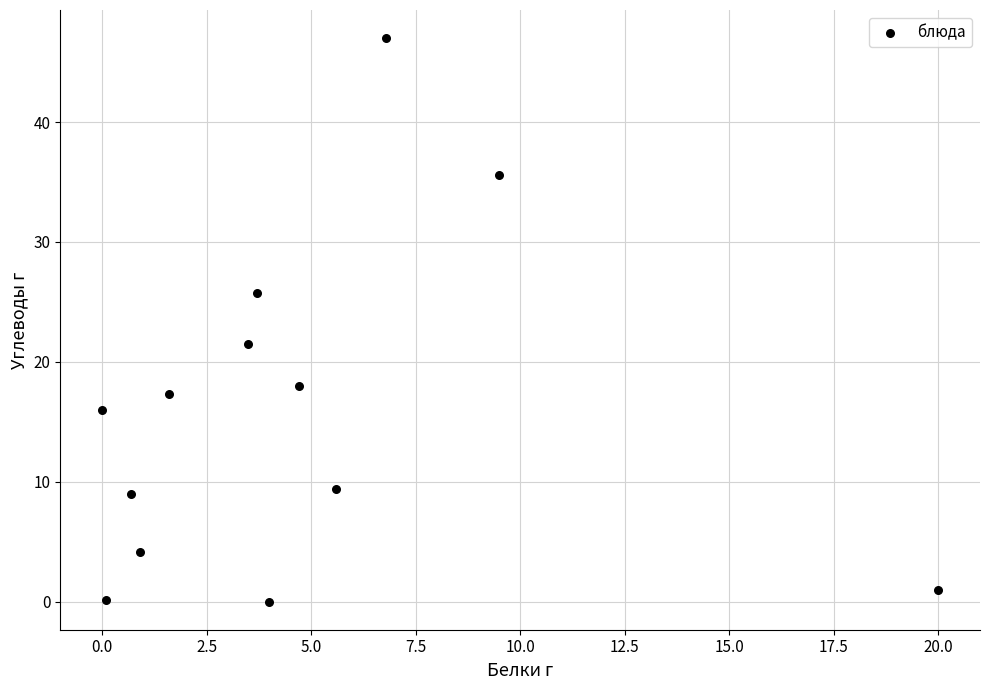

What is the range of X values (max minus min)?

20.0